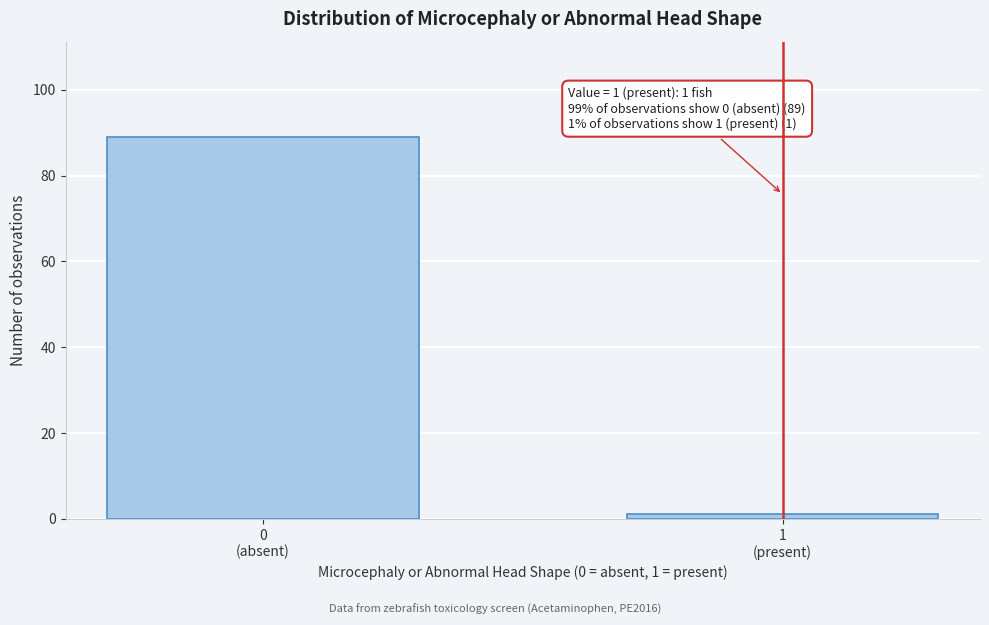

Reading right to left, what are all the values shown in this chart?

1	89